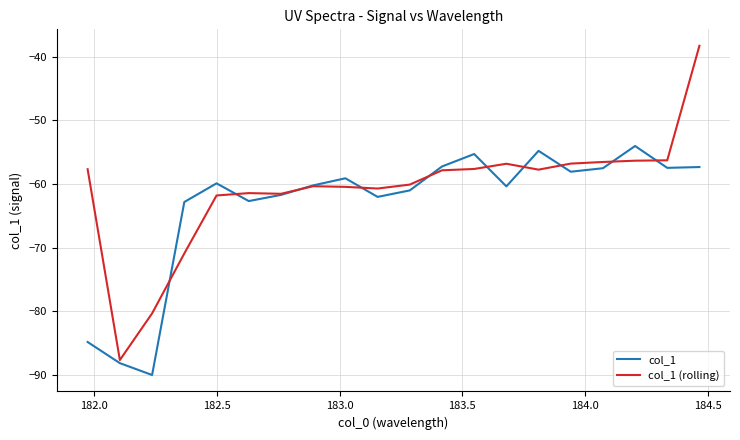

What are all the series names shown in the legend?

col_1, col_1 (rolling)